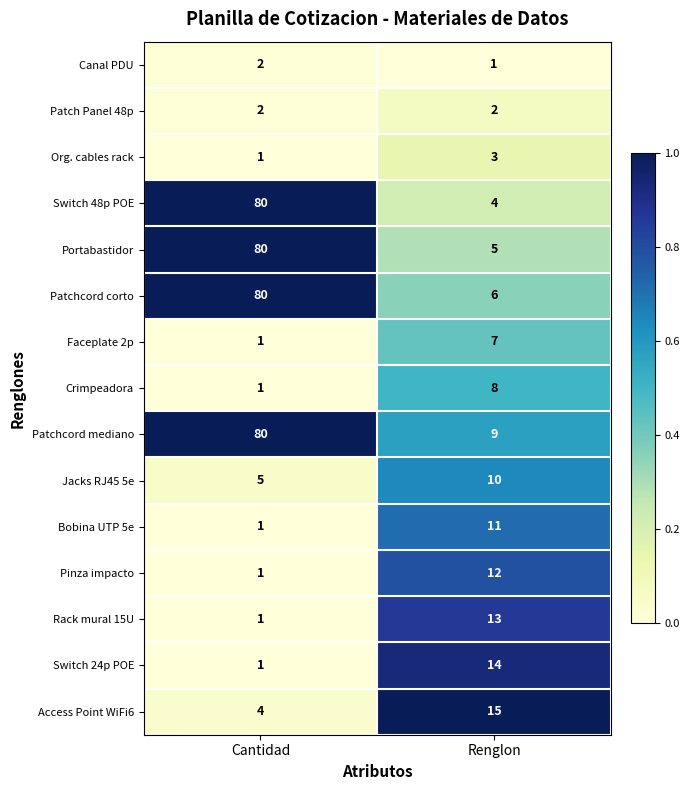

Reading right to left, transcribe all the data shown in this chart.

Canal PDU: 1	2
Patch Panel 48p: 2	2
Org. cables rack: 3	1
Switch 48p POE: 4	80
Portabastidor: 5	80
Patchcord corto: 6	80
Faceplate 2p: 7	1
Crimpeadora: 8	1
Patchcord mediano: 9	80
Jacks RJ45 5e: 10	5
Bobina UTP 5e: 11	1
Pinza impacto: 12	1
Rack mural 15U: 13	1
Switch 24p POE: 14	1
Access Point WiFi6: 15	4